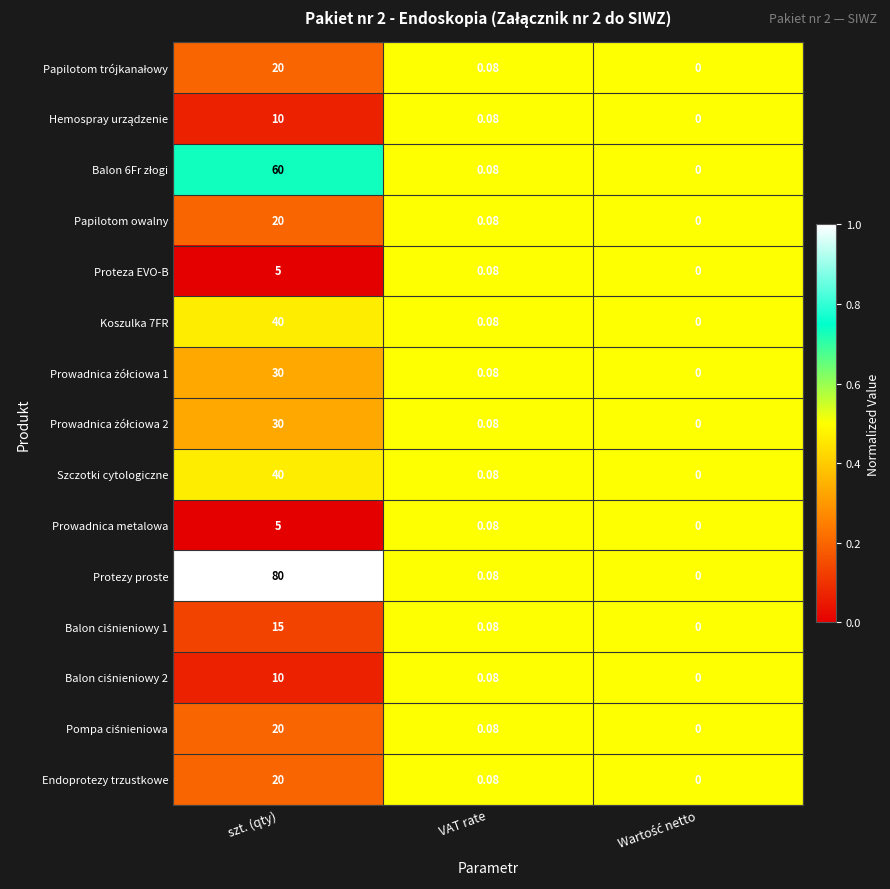

Which label corresponds to the largest value in the chart?

szt. (qty)